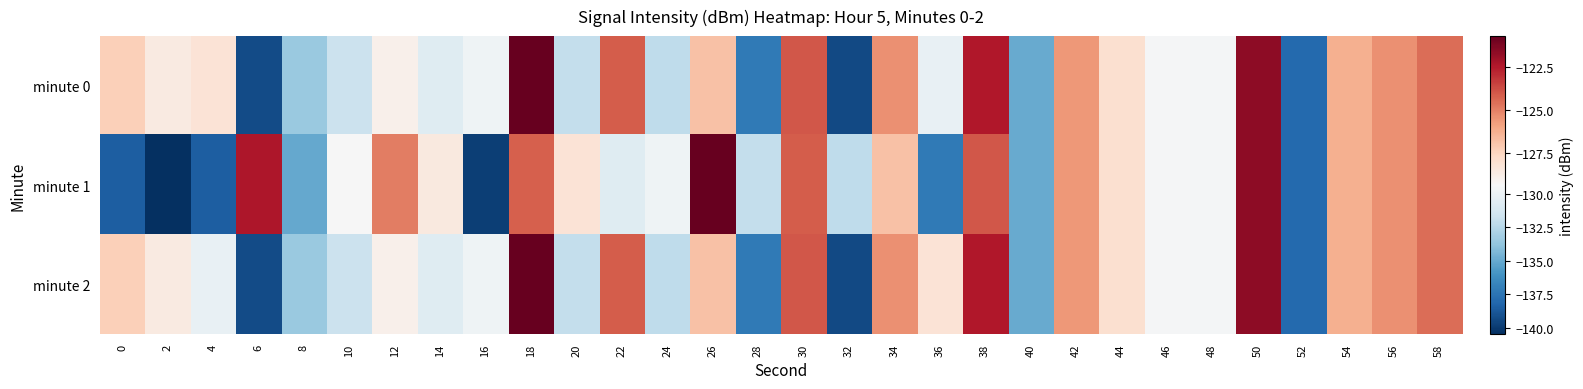

Between 54 and 20, which is larger?

54